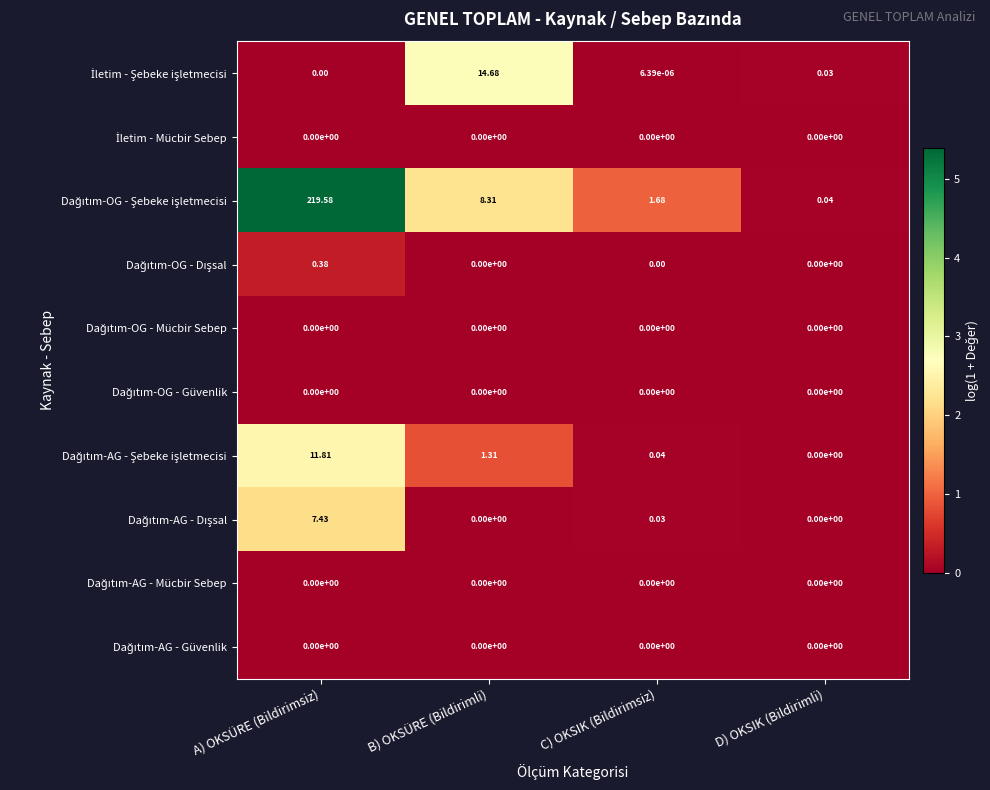

Which category has the highest value across all series?

A) OKSÜRE (Bildirimsiz)